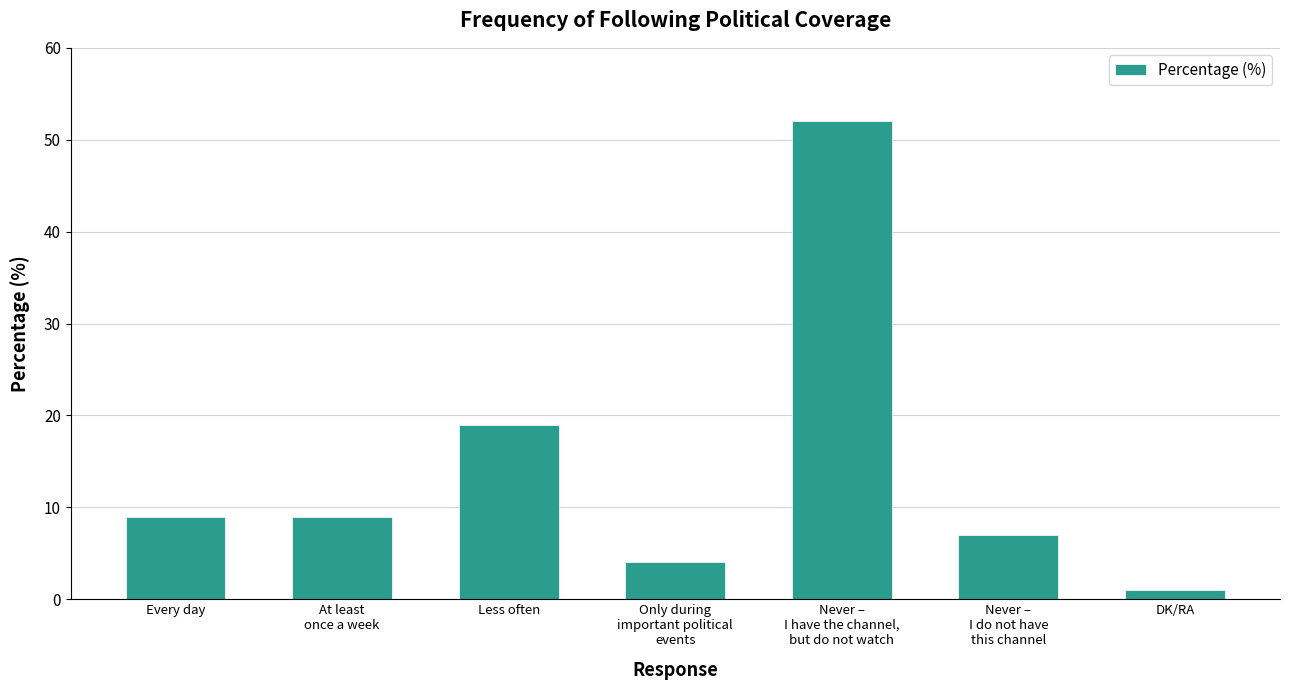

Where is the data nearest to the value 26?

Less often